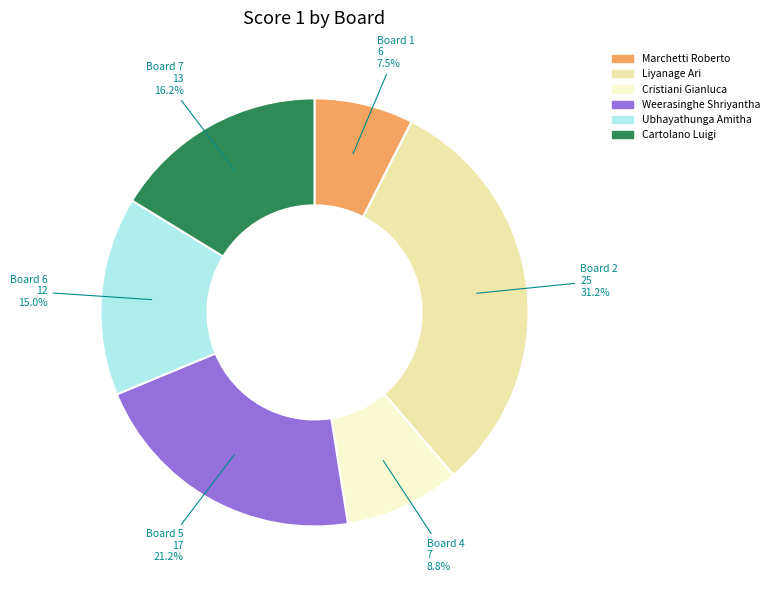

Does any single category account for the majority?

No